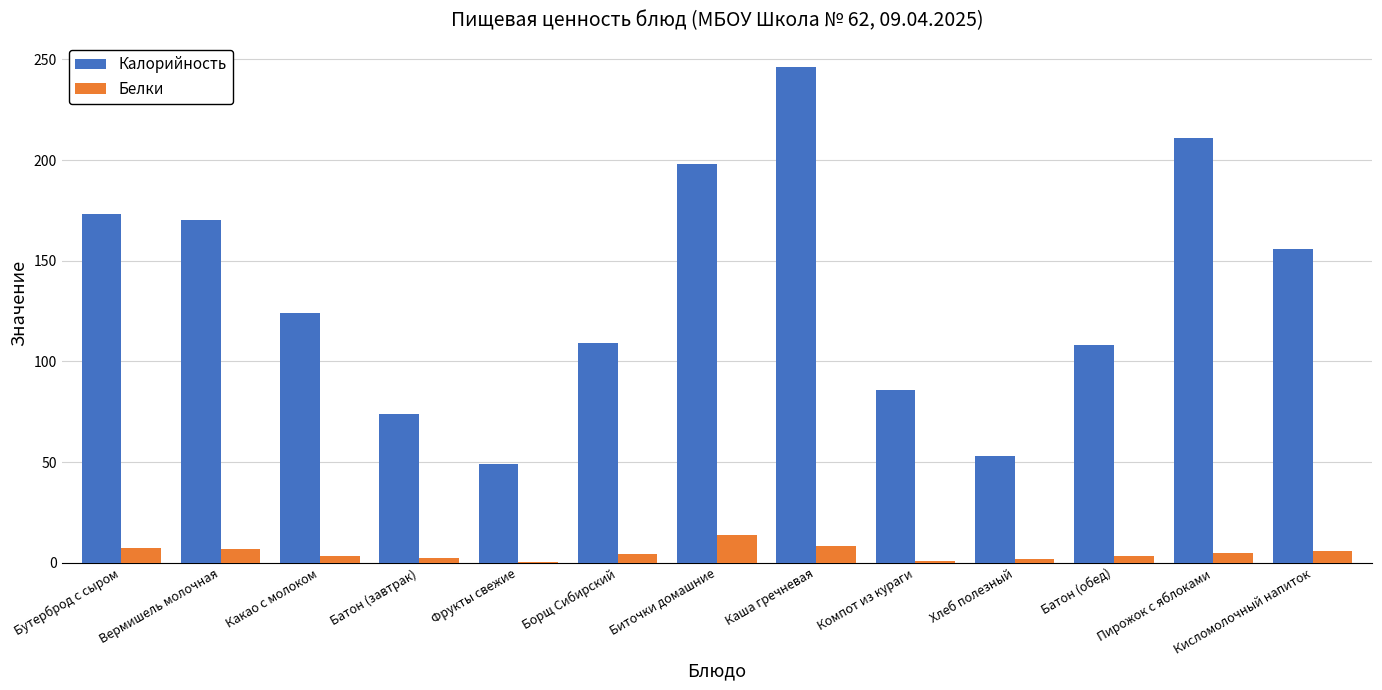

What is the approximate value of Белки at Кисломолочный напиток?

5.6